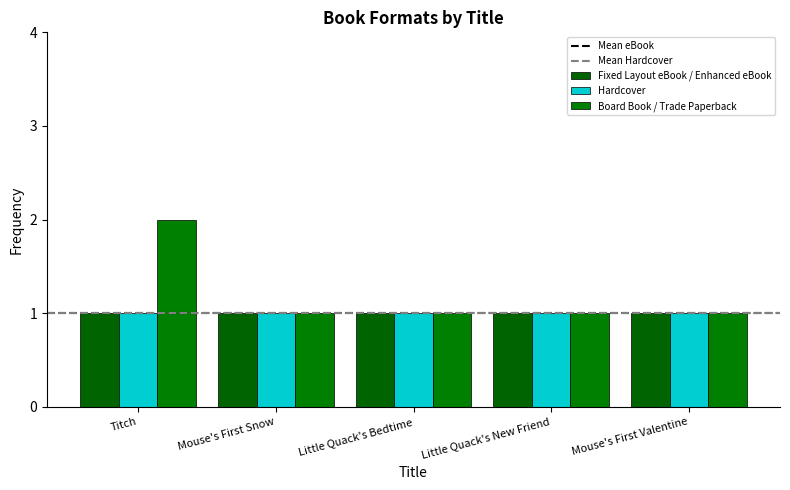

Reading right to left, list all the values displayed in this chart.

Fixed Layout eBook / Enhanced eBook: Mouse's First Valentine=1	Little Quack's New Friend=1	Little Quack's Bedtime=1	Mouse's First Snow=1	Titch=1
Hardcover: Mouse's First Valentine=1	Little Quack's New Friend=1	Little Quack's Bedtime=1	Mouse's First Snow=1	Titch=1
Board Book / Trade Paperback: Mouse's First Valentine=1	Little Quack's New Friend=1	Little Quack's Bedtime=1	Mouse's First Snow=1	Titch=2